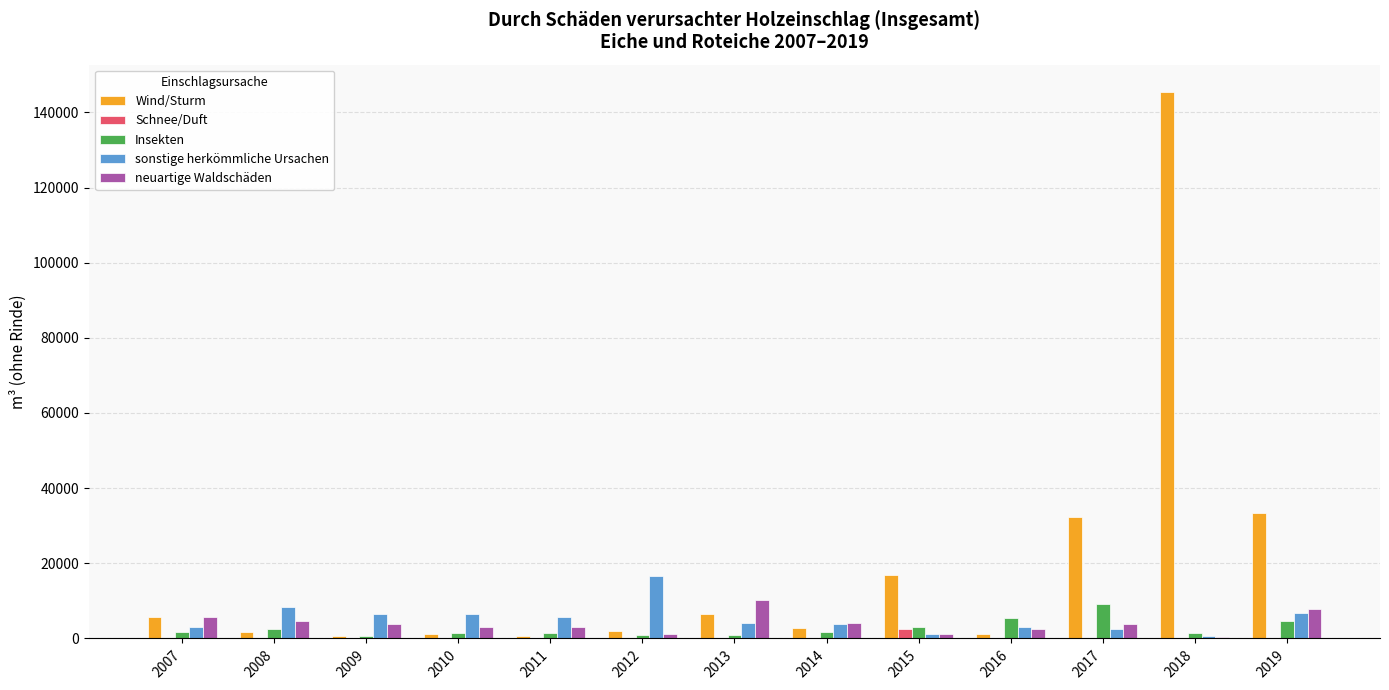

What is the highest value of the Wind/Sturm series?

145438.2